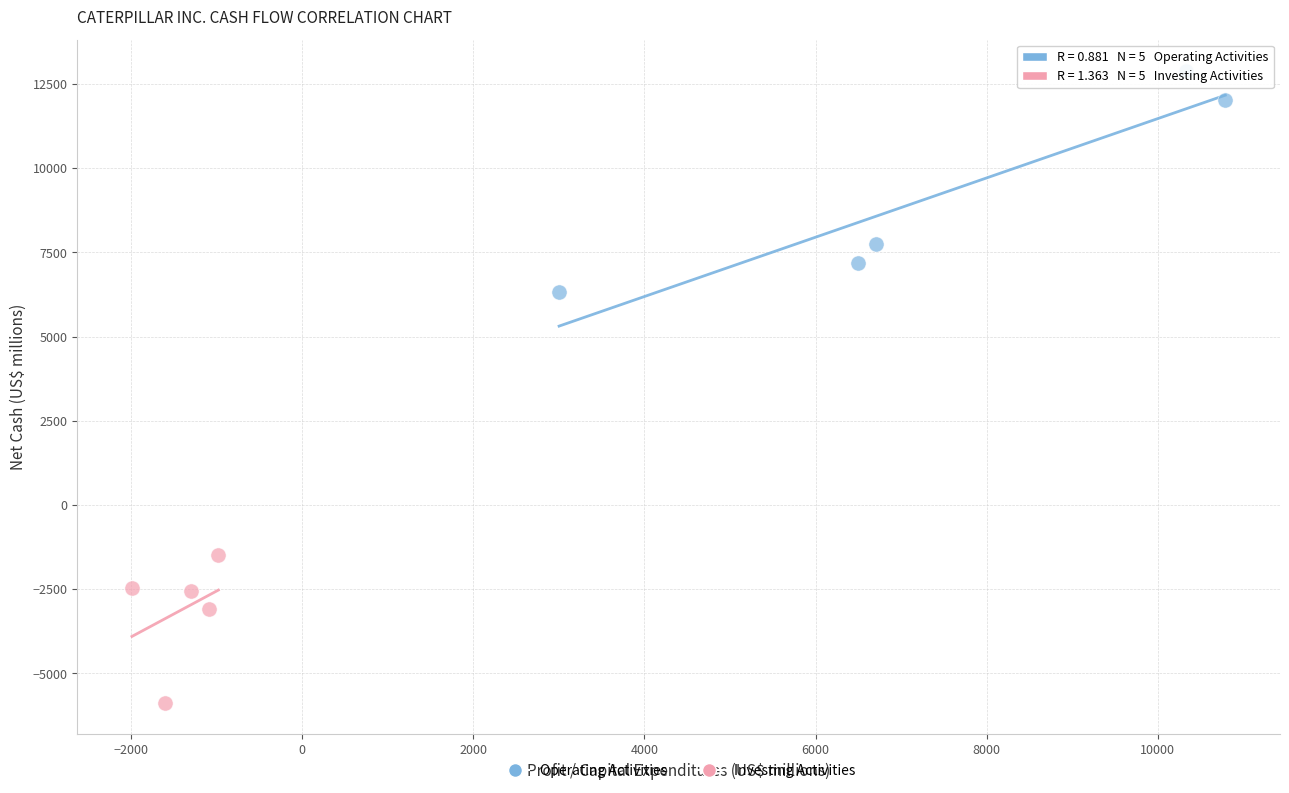

Which series reaches the minimum Y coordinate?

Investing Activities